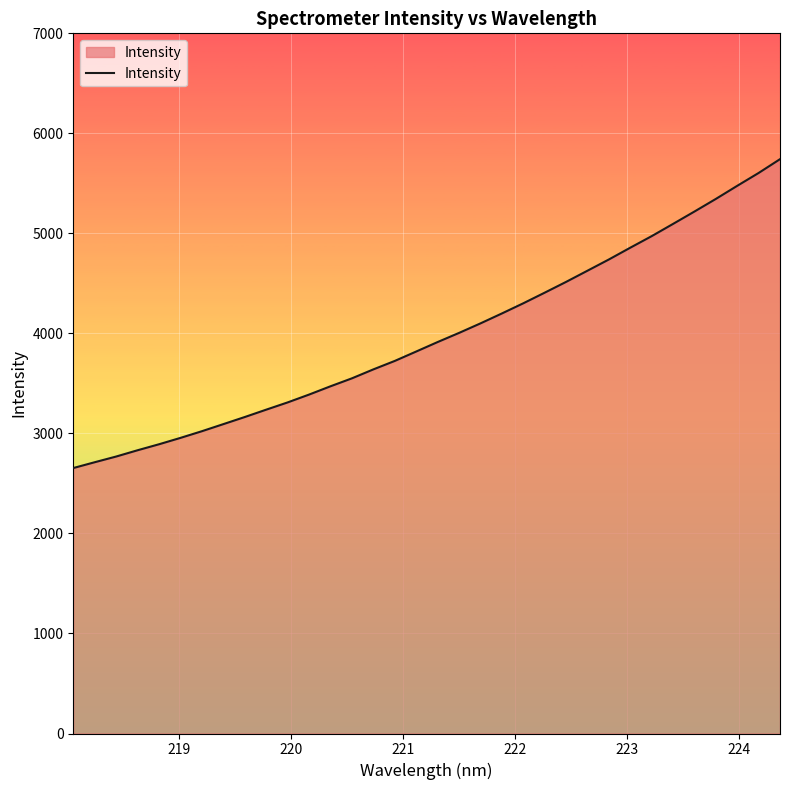

What is the maximum value shown in the chart?

5741.9